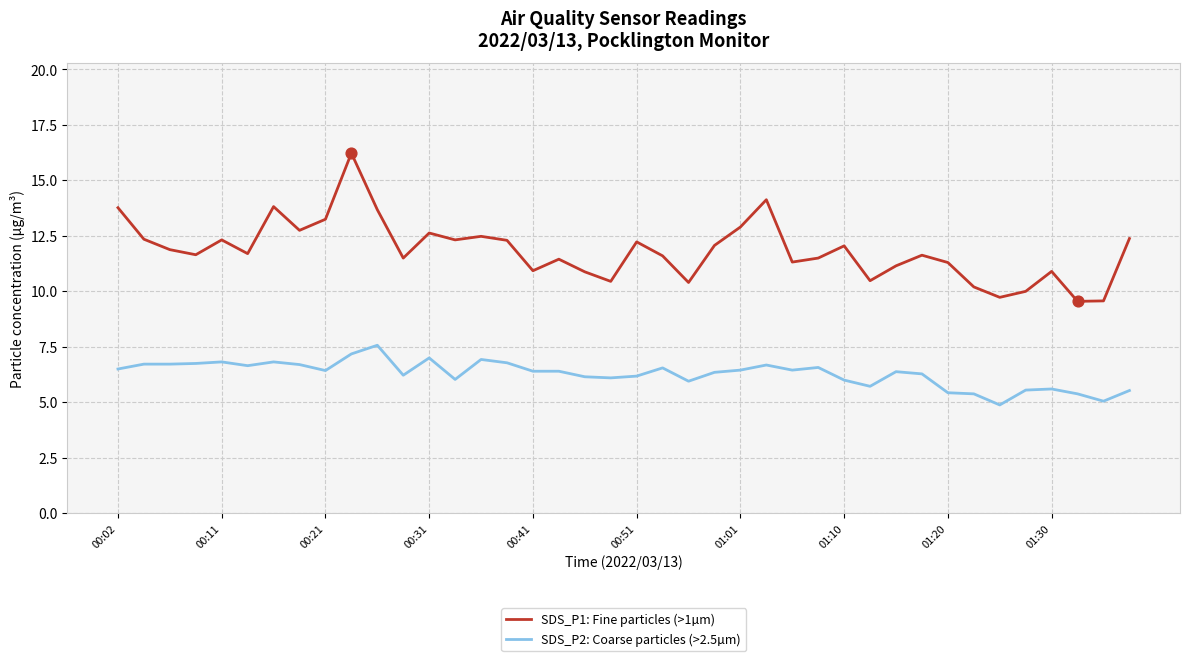

Which series has the largest total across all categories?

SDS_P1: Fine particles (>1µm)